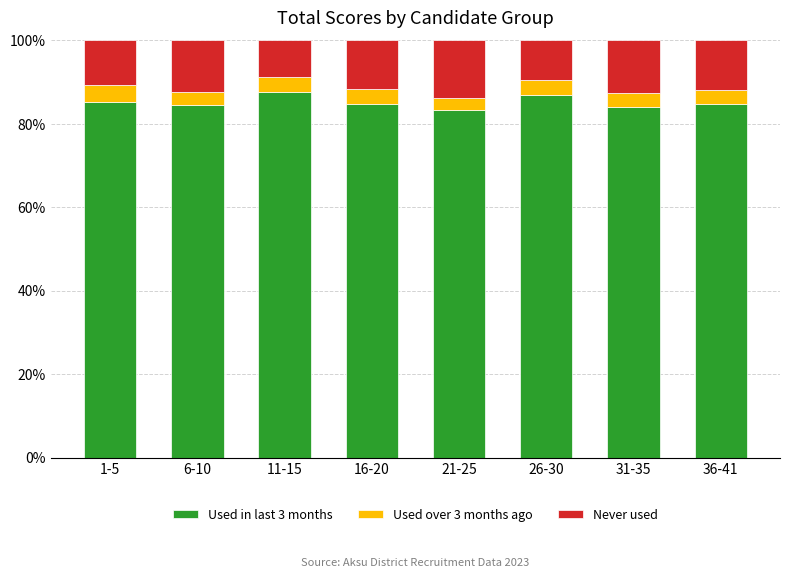

Count the number of data series in this chart.

3